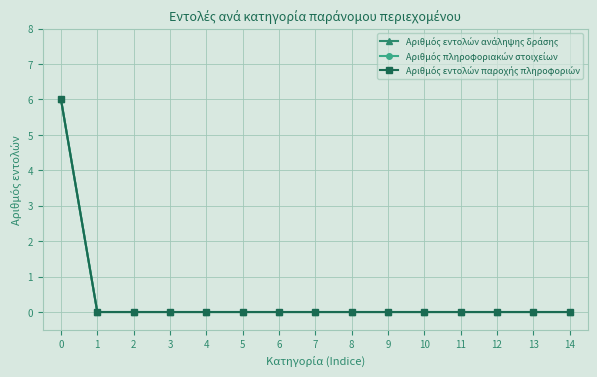

How many series are shown in this chart?

3